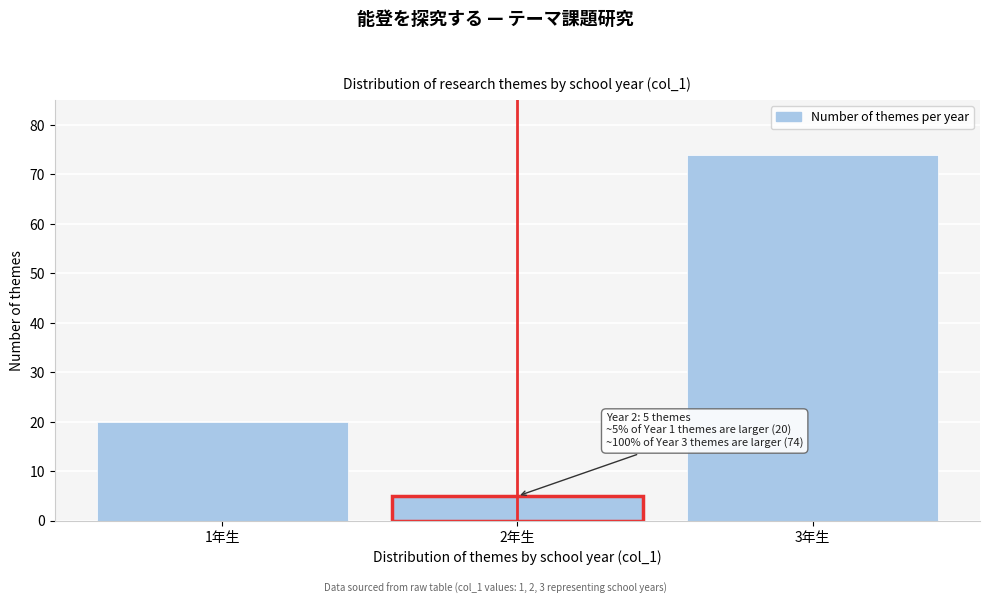

Reading left to right, transcribe all the data shown in this chart.

20	5	74